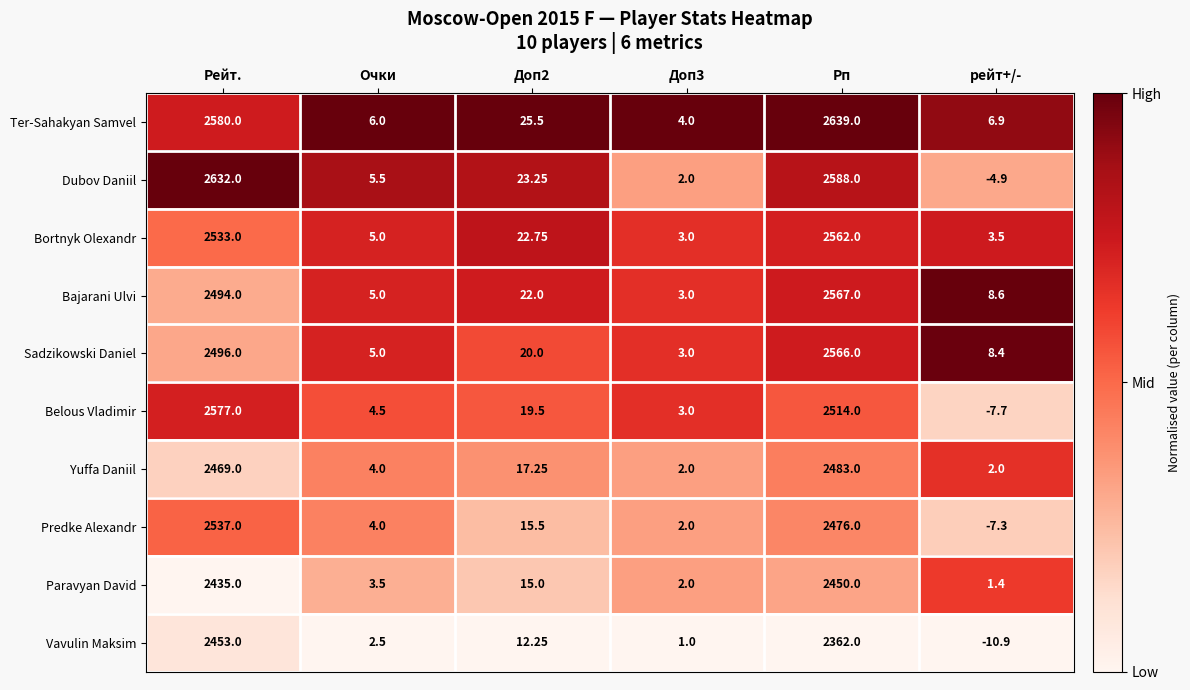

At which category does the chart reach its minimum across all series?

рейт+/-